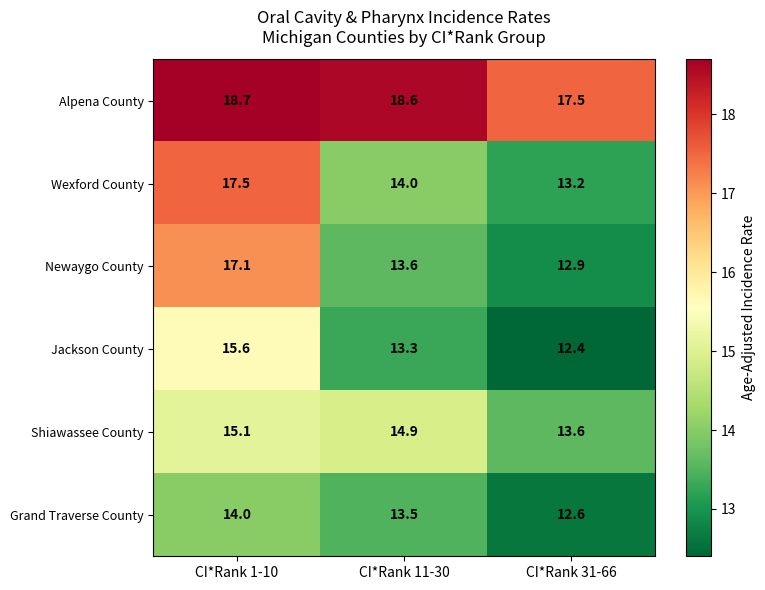

Which series changed the most between CI*Rank 1-10 and CI*Rank 31-66?

Wexford County